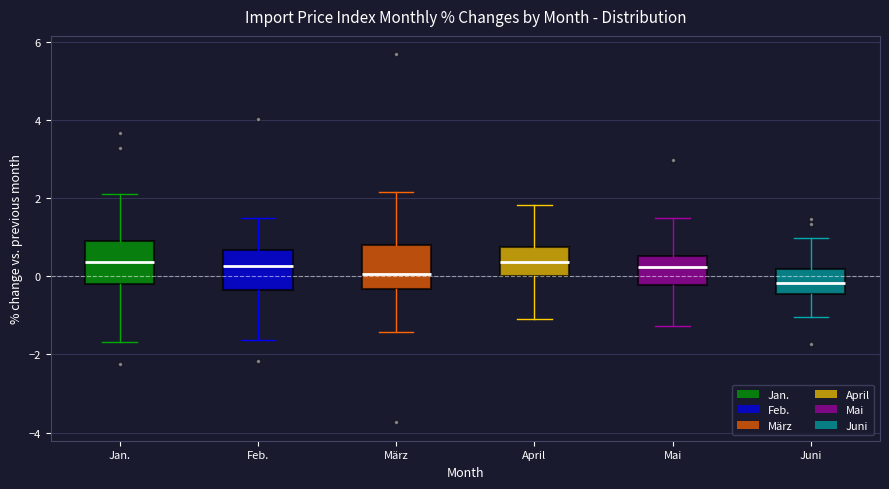

Where does the median line of the box for Juni sit on the y-axis? The values are not printed on the chart, so give them approximately, as read against the axis.

-0.2